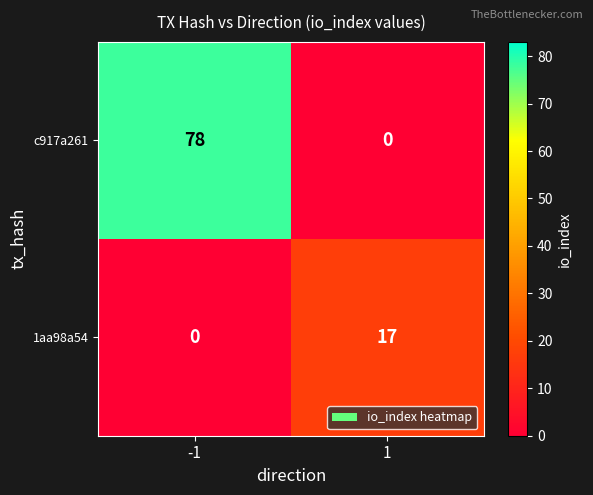

What value does the 1aa98a54 series have at 1?

17